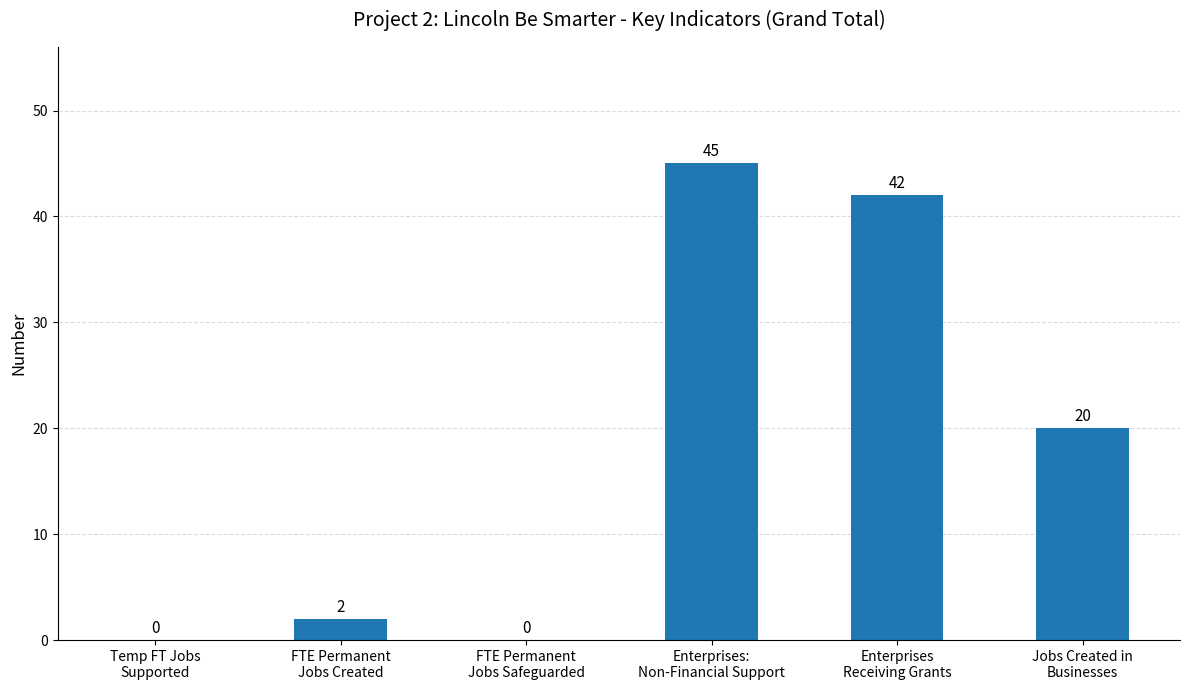

What is the sum of all values?

109